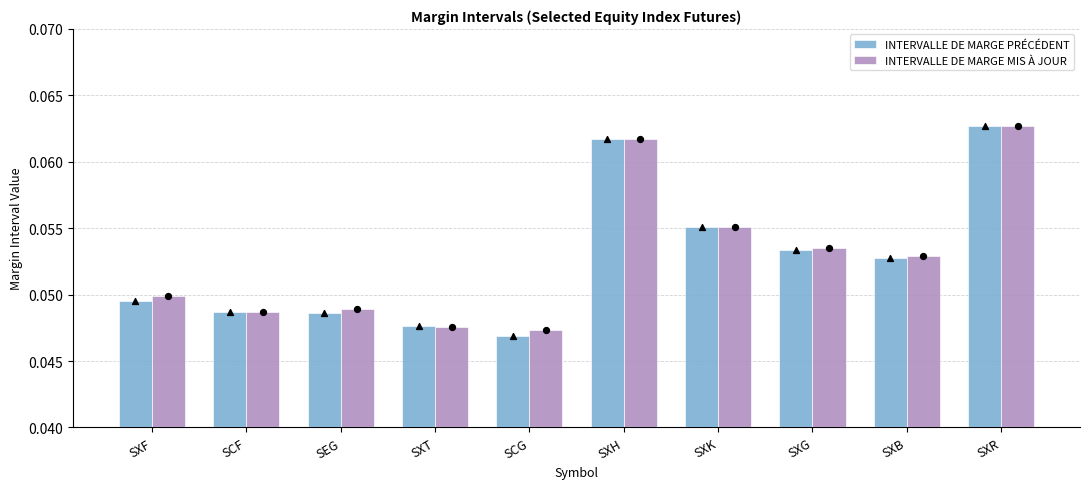

Which series has the widest spread of Y values?

INTERVALLE DE MARGE PRÉCÉDENT